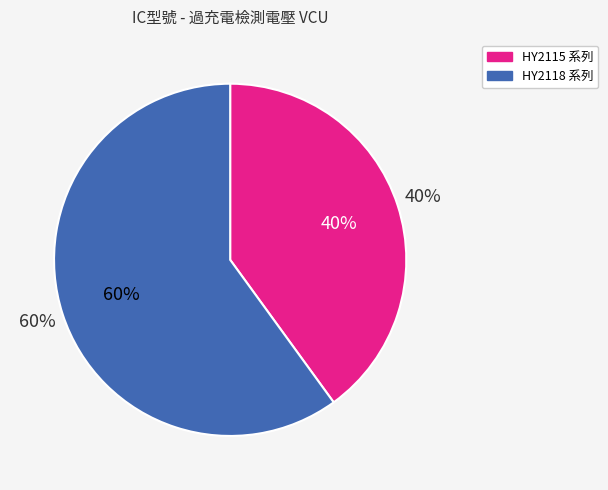

The HY2115-KB9D slice represents 1% of the pie. True or false?

False